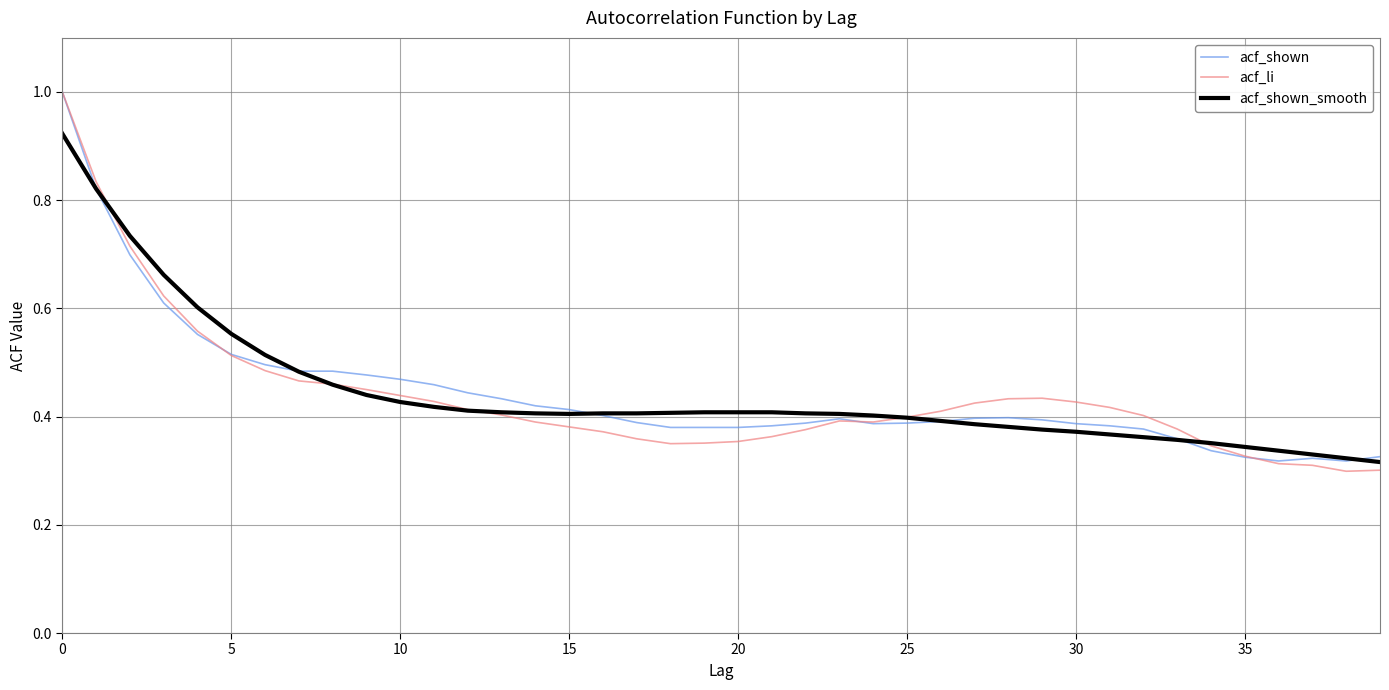

What is the highest value of the acf_li series?

1.0